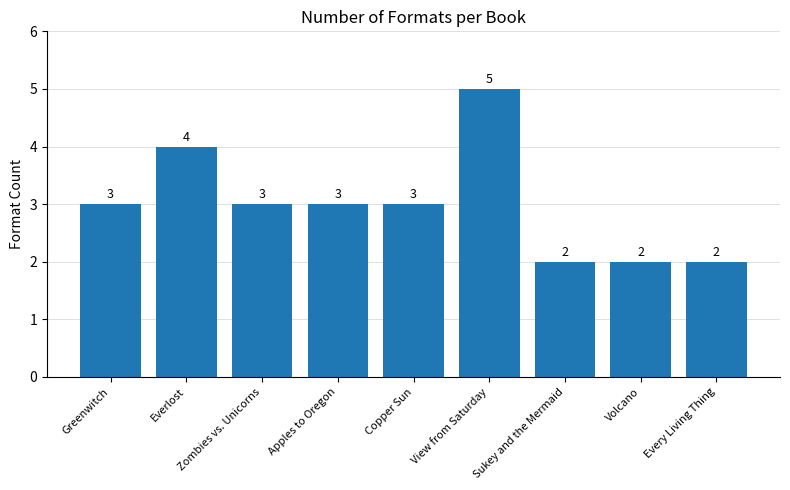

At which category does the chart reach its peak across all series?

View from Saturday